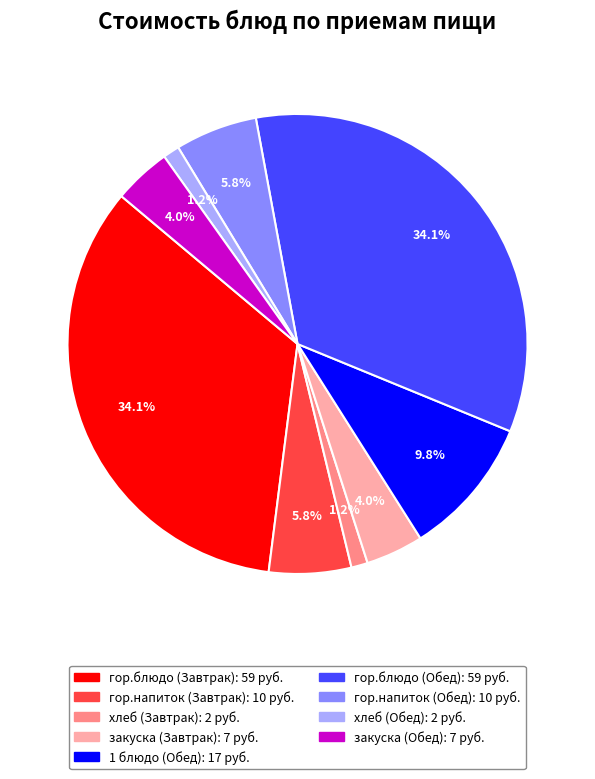

What is the ratio of the value at закуска (Завтрак) to the value at гор.блюдо (Завтрак)?

0.1